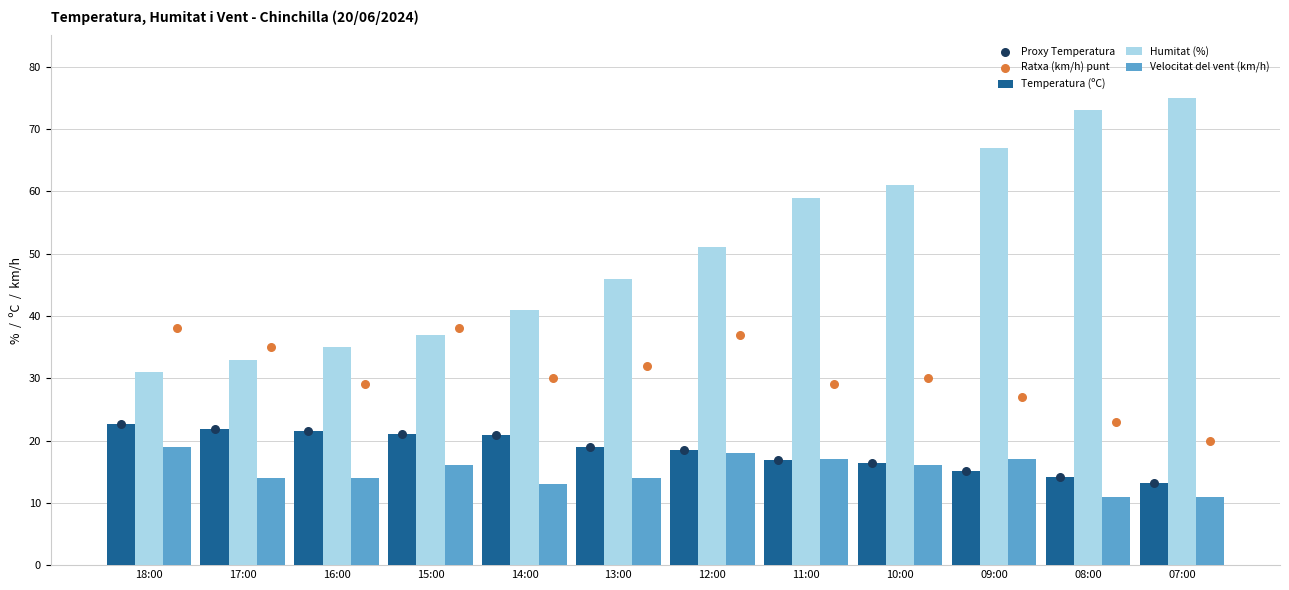

Which series has the largest total across all categories?

Humitat (%)